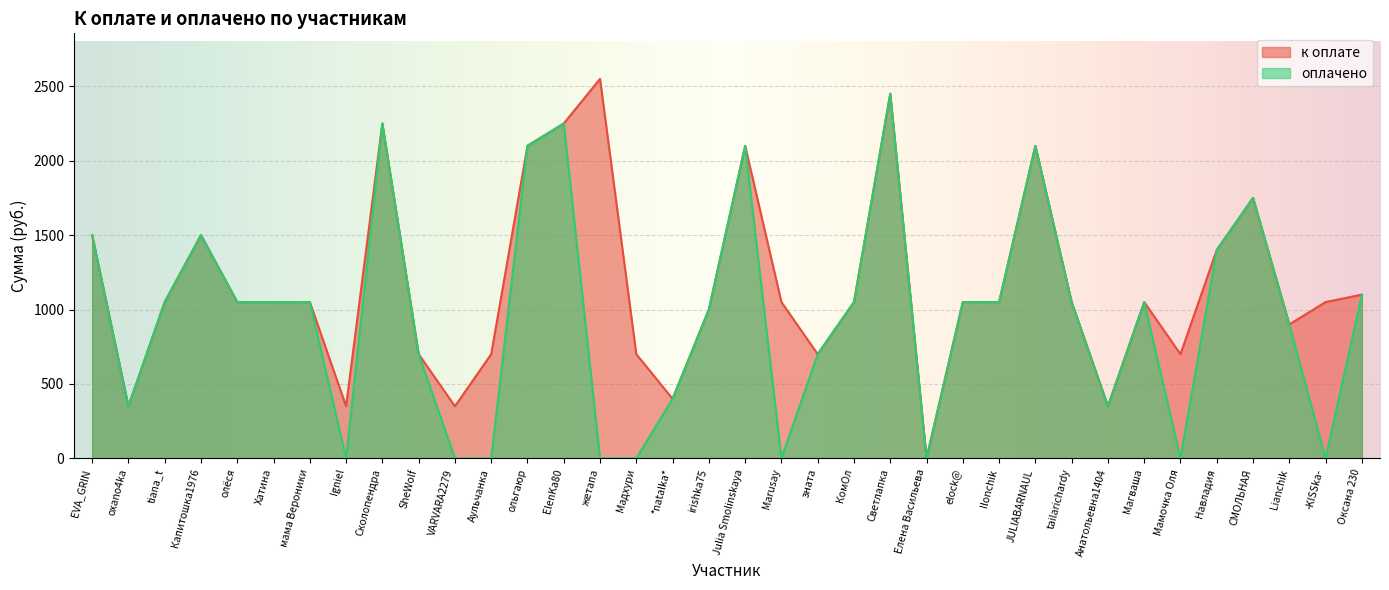

Does the chart display data point markers on the line(s)?

No